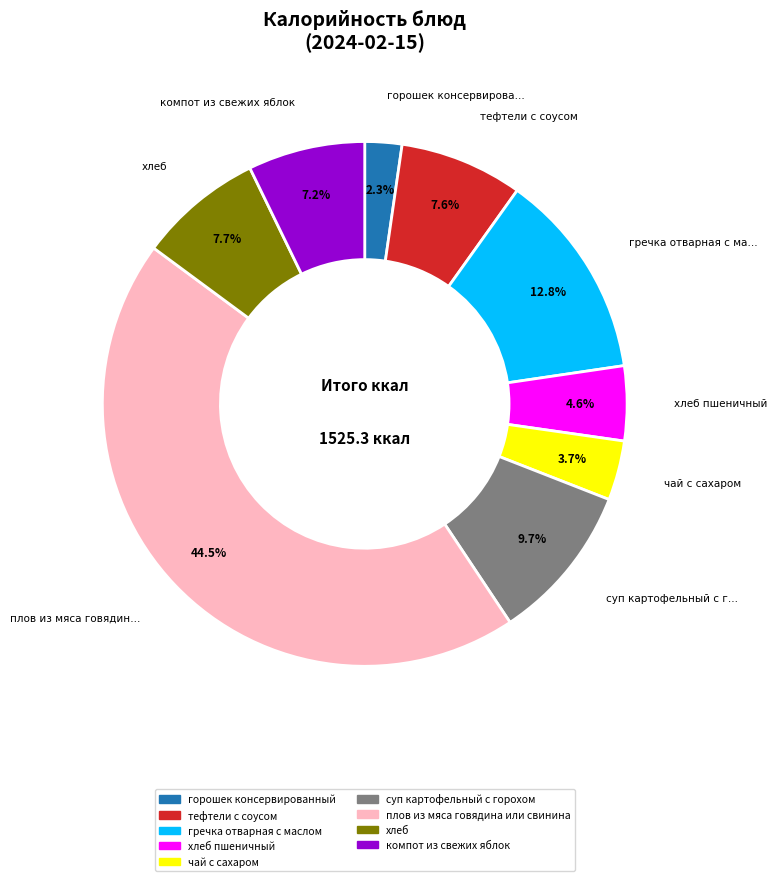

Does any single category account for the majority?

No